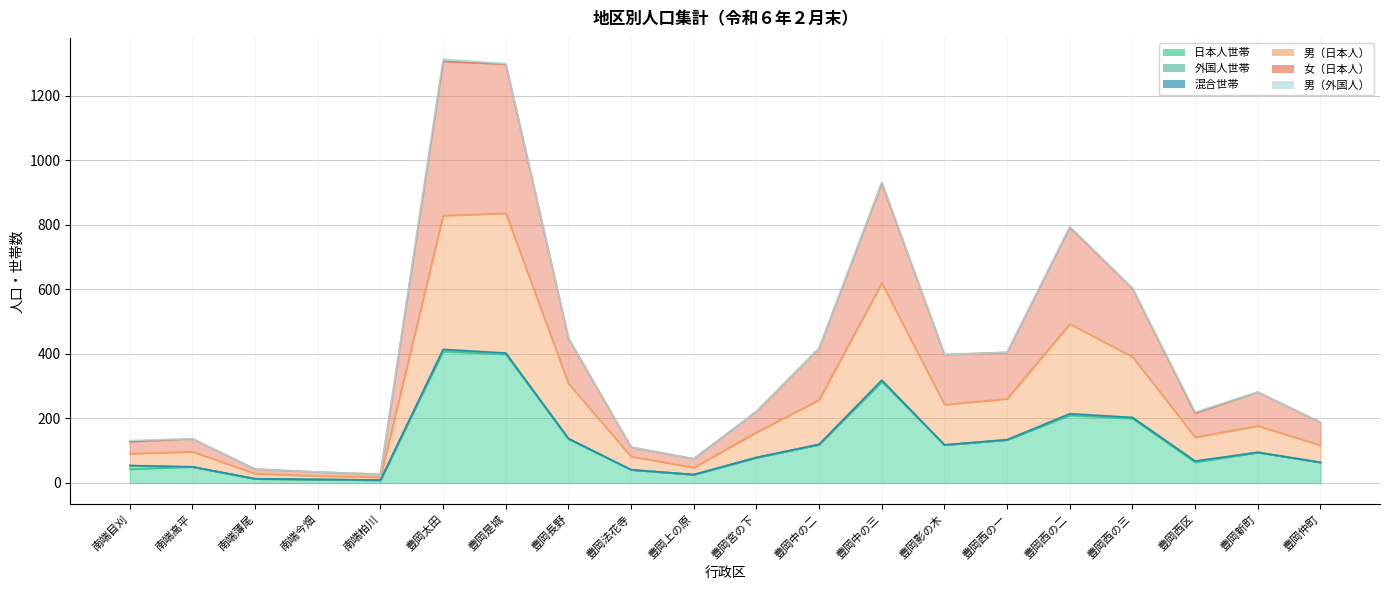

How many interior local valleys does the 男（日本人） series have?

4